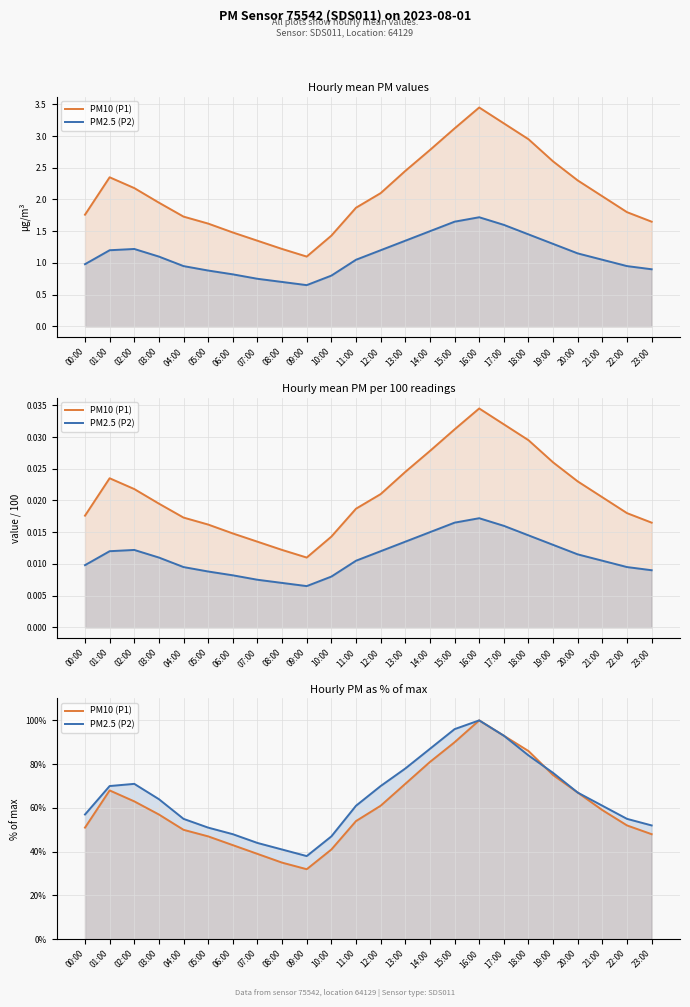

What is the label of the 5th point from the left?

04:00